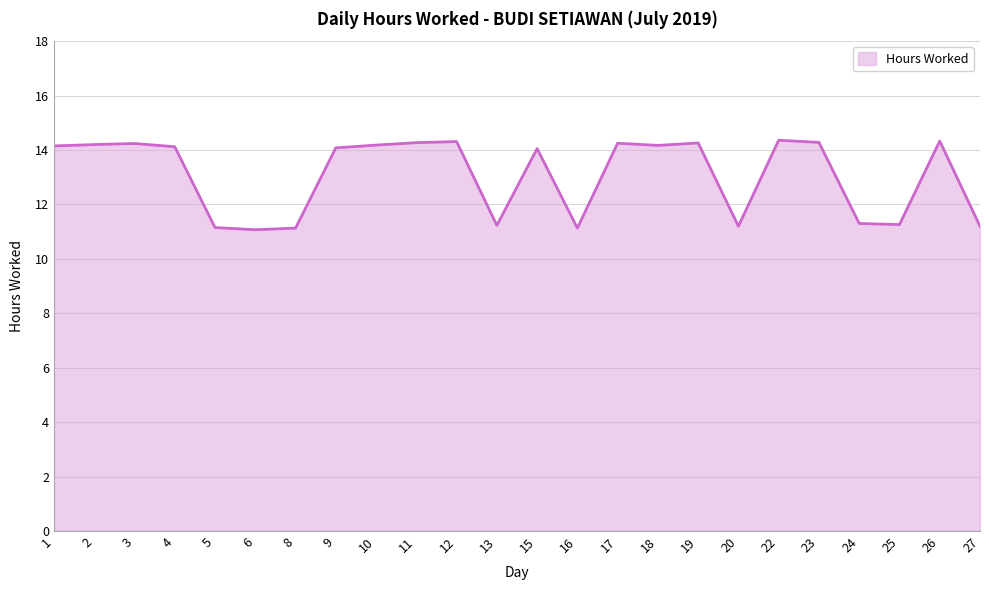

What is the difference between the values at 2 and 20?

3.0